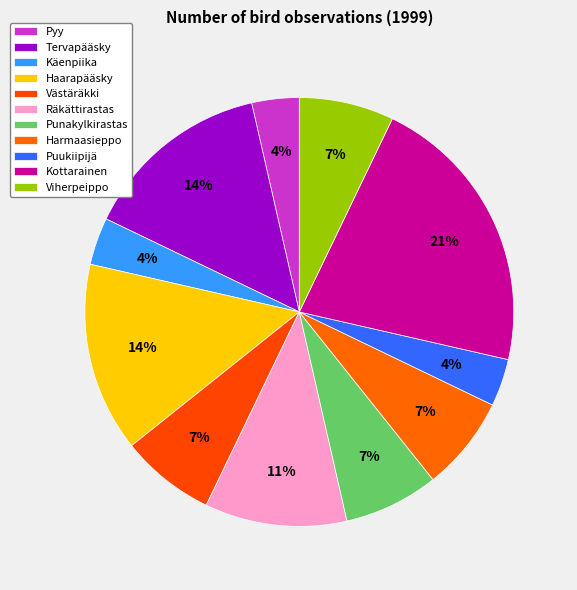

What is the ratio of the value at Viherpeippo to the value at Käenpiika?

2.0